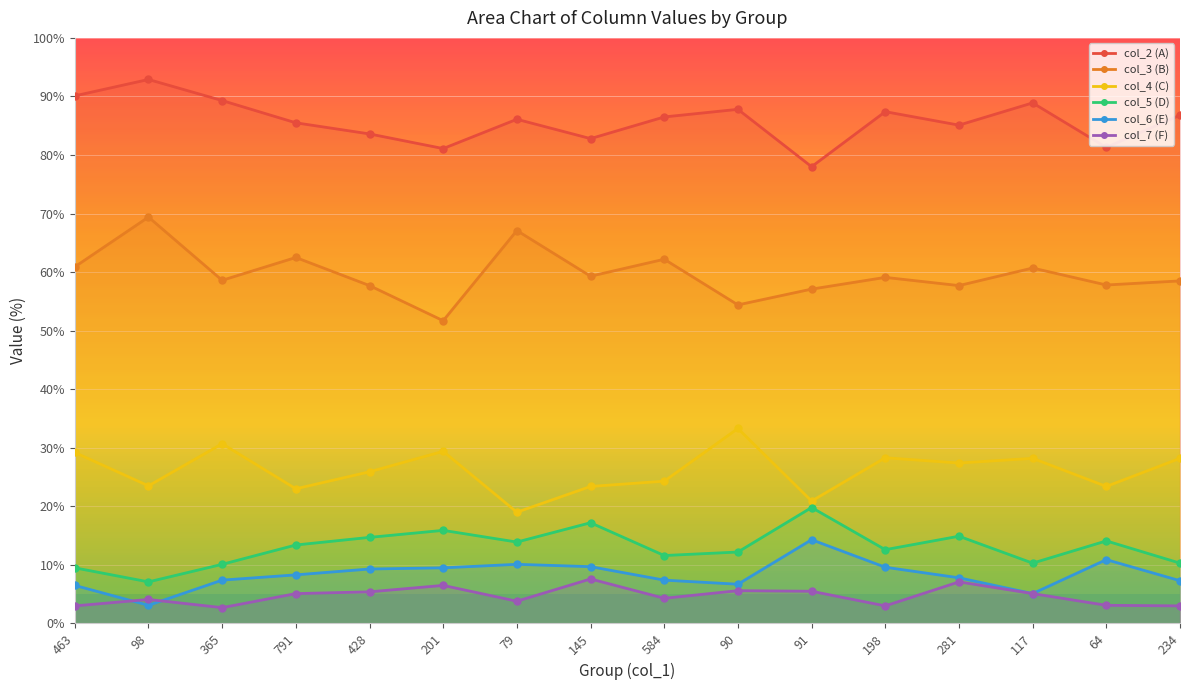

True or false: col_7 (F) and col_5 (D) cross at least once.

False